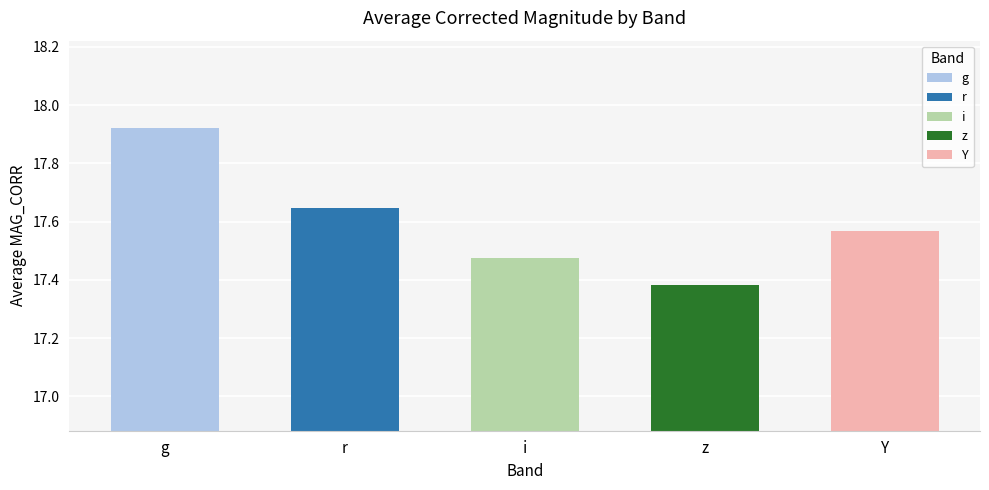

The chart shows a value of 27.2 at z. True or false?

False